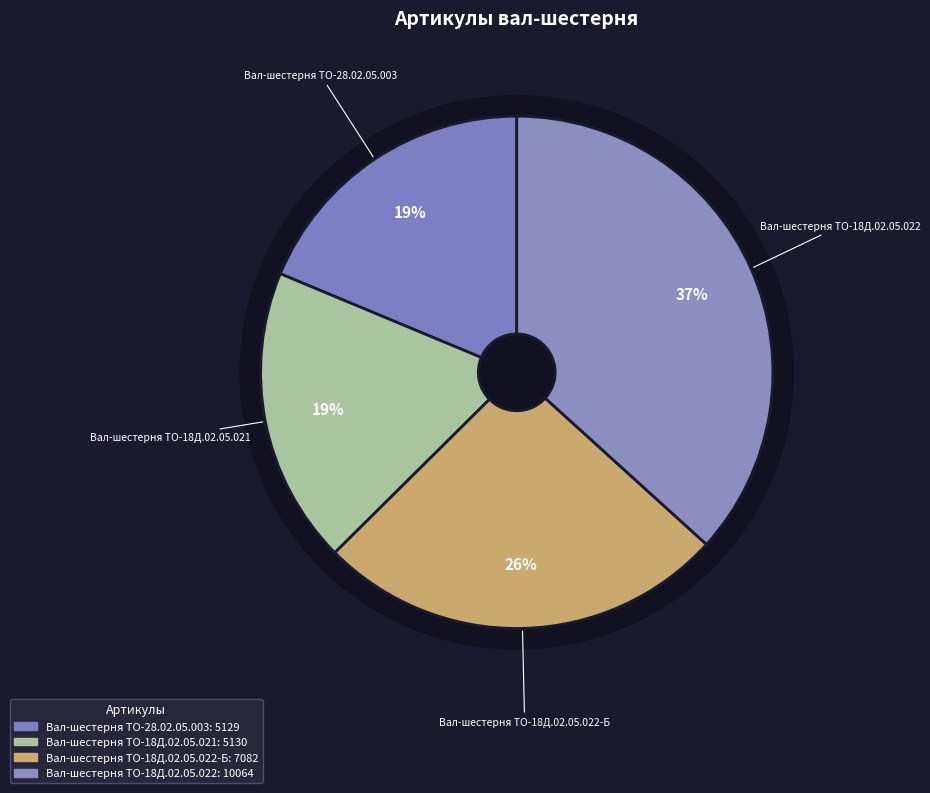

Combined, what portion of the pie is Вал-шестерня ТО-18Д.02.05.022-Б and Вал-шестерня ТО-18Д.02.05.022?

62.6%